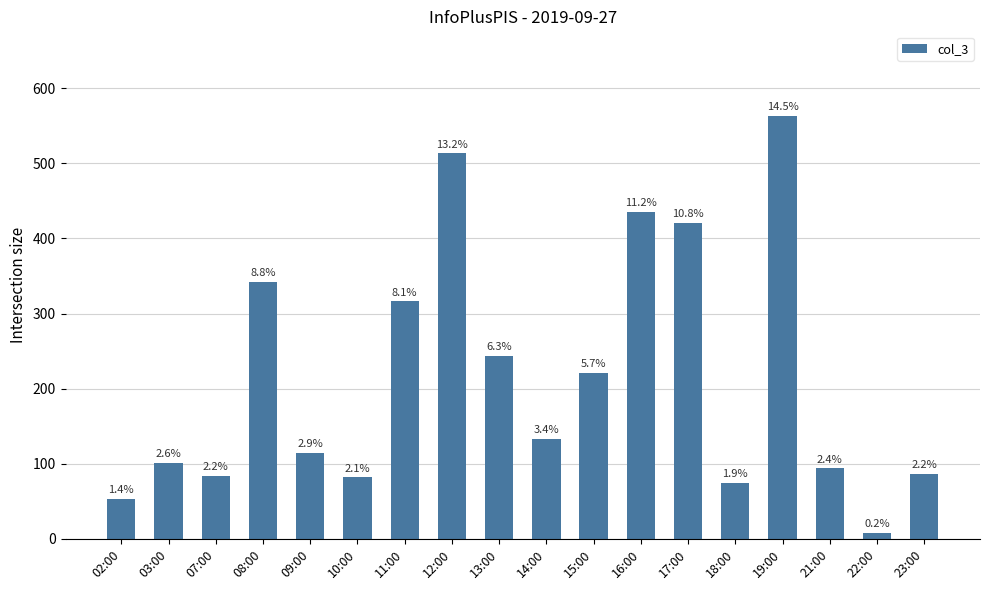

Are the bars horizontal?

No